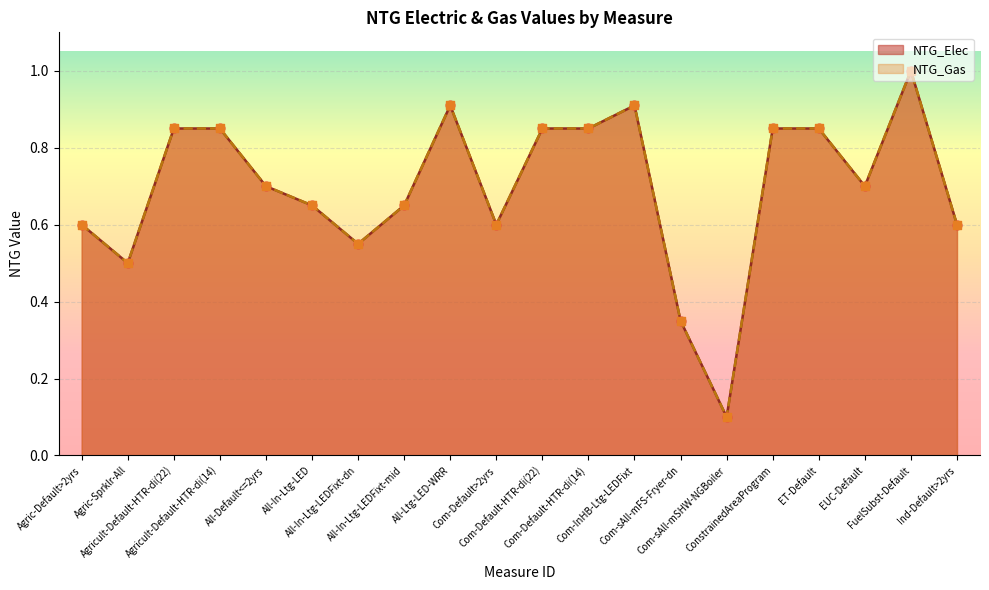

At how many categories does at least one series exceed 0?

20